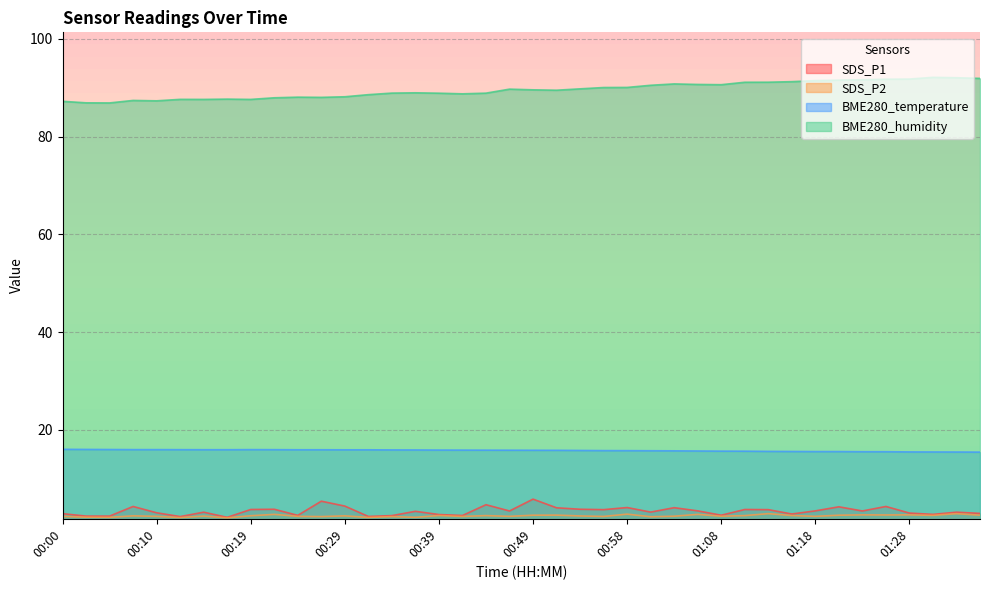

What is the difference between the maximum and second lowest values in the SDS_P1 series?

3.6